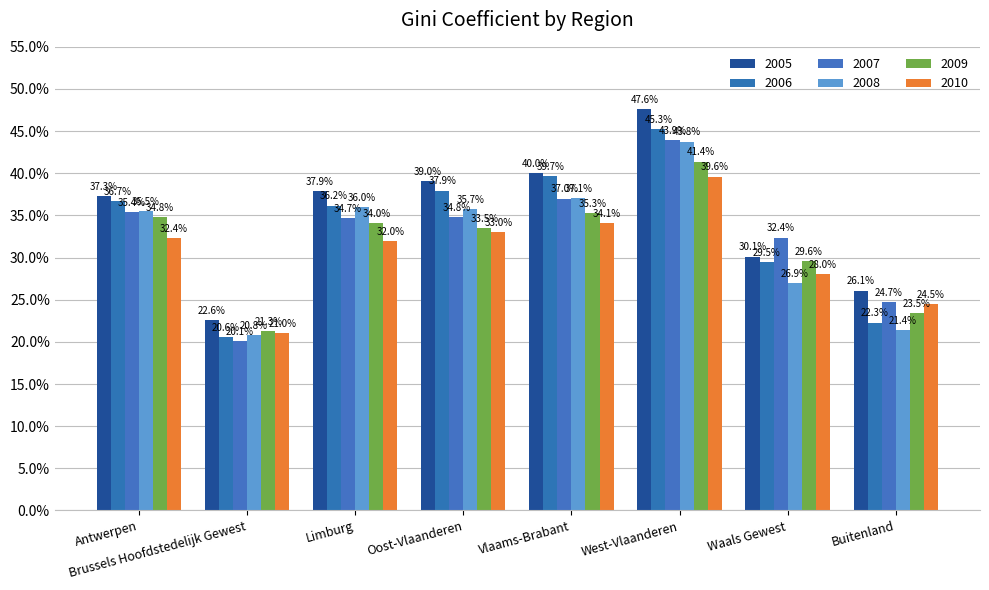

Rank the categories by 2007 value from lowest to highest.

Brussels Hoofdstedelijk Gewest, Buitenland, Waals Gewest, Limburg, Oost-Vlaanderen, Antwerpen, Vlaams-Brabant, West-Vlaanderen